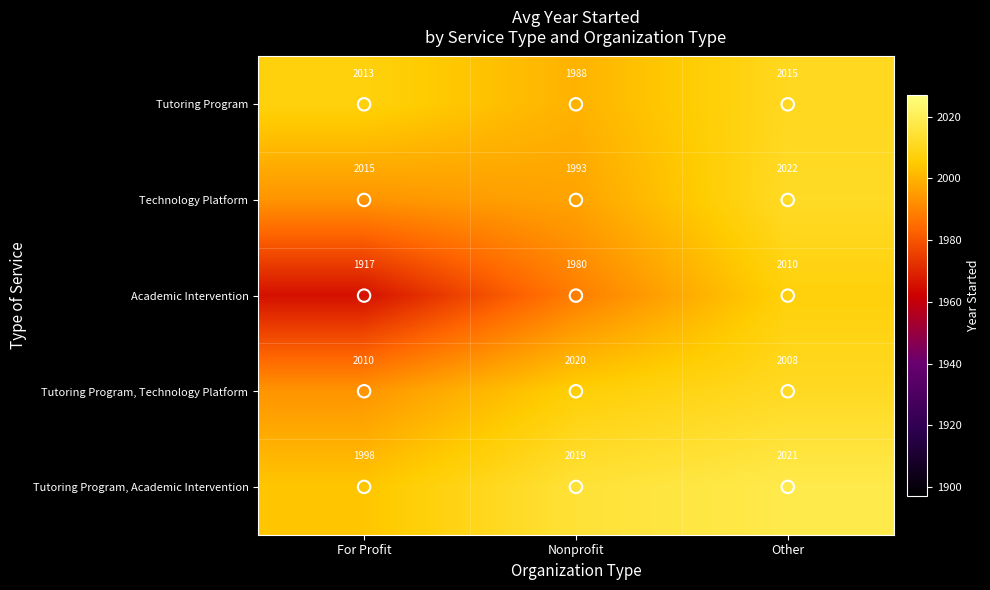

Which series has the largest range (max minus min)?

Academic Intervention